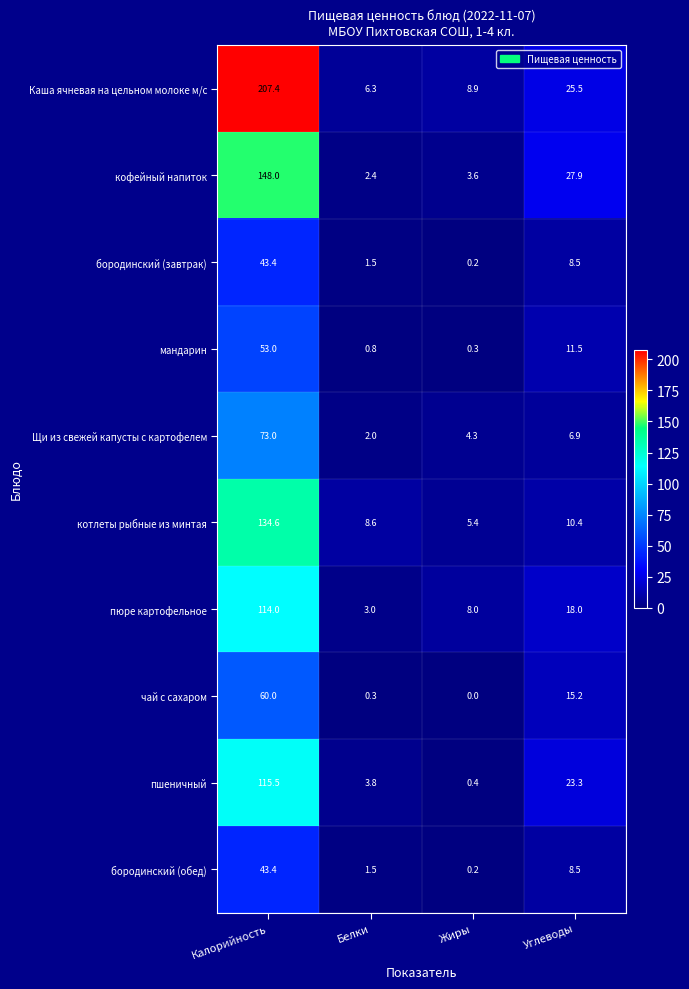

List the labels in order of бородинский (завтрак) value, largest first.

Калорийность, Углеводы, Белки, Жиры